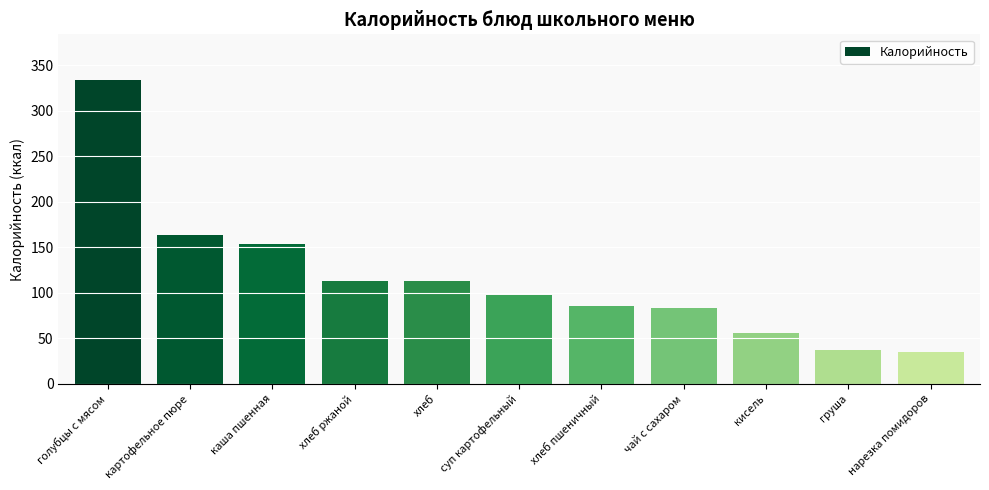

What is the maximum value shown in the chart?

334.0